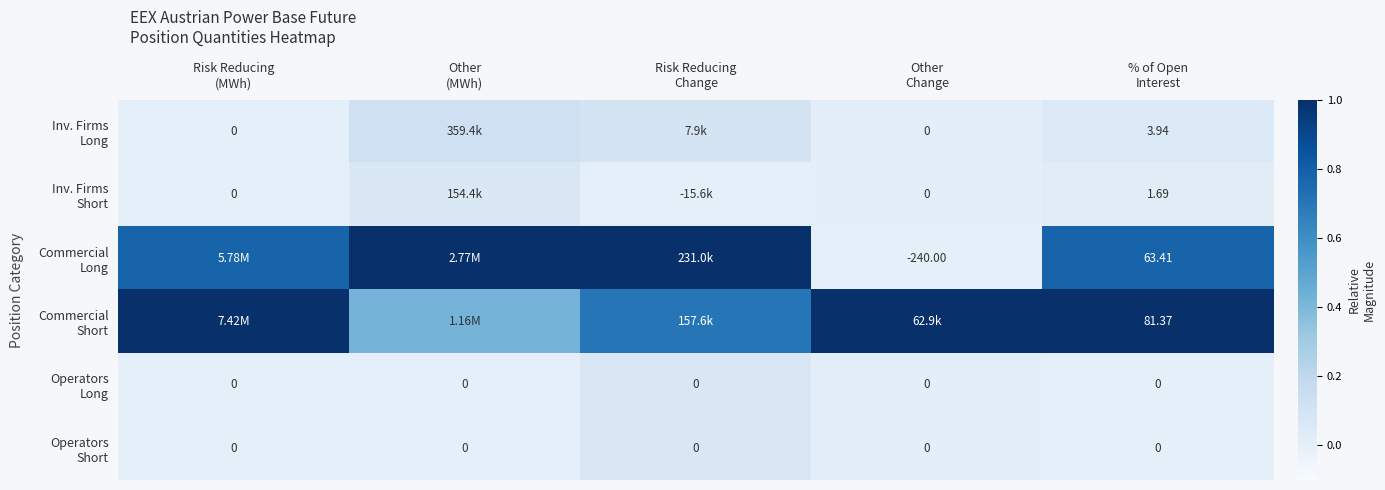

List the labels in order of Operators Long value, smallest first.

Risk Reducing (MWh), Other (MWh), % of Open Interest, Other Change, Risk Reducing Change